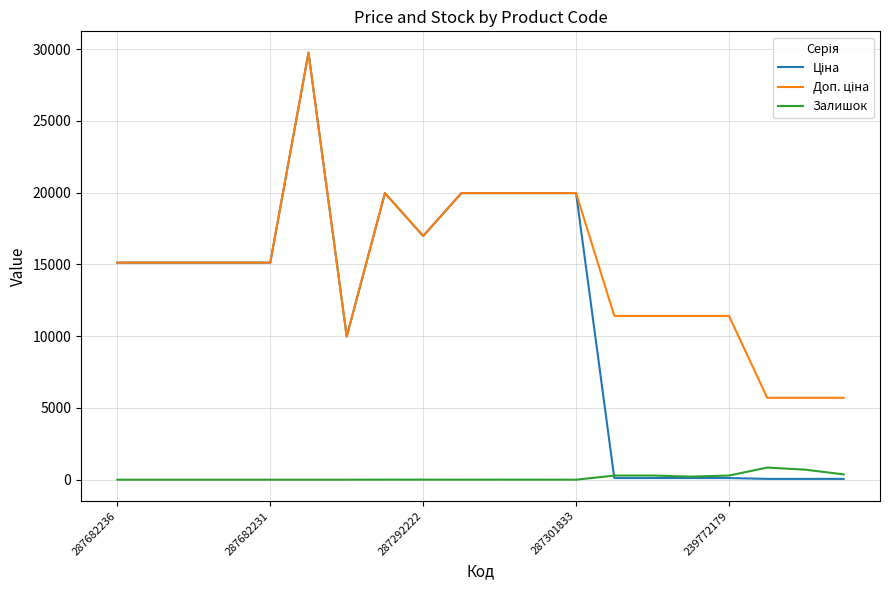

After their last crossing, which series has the higher values: Залишок or Ціна?

Залишок